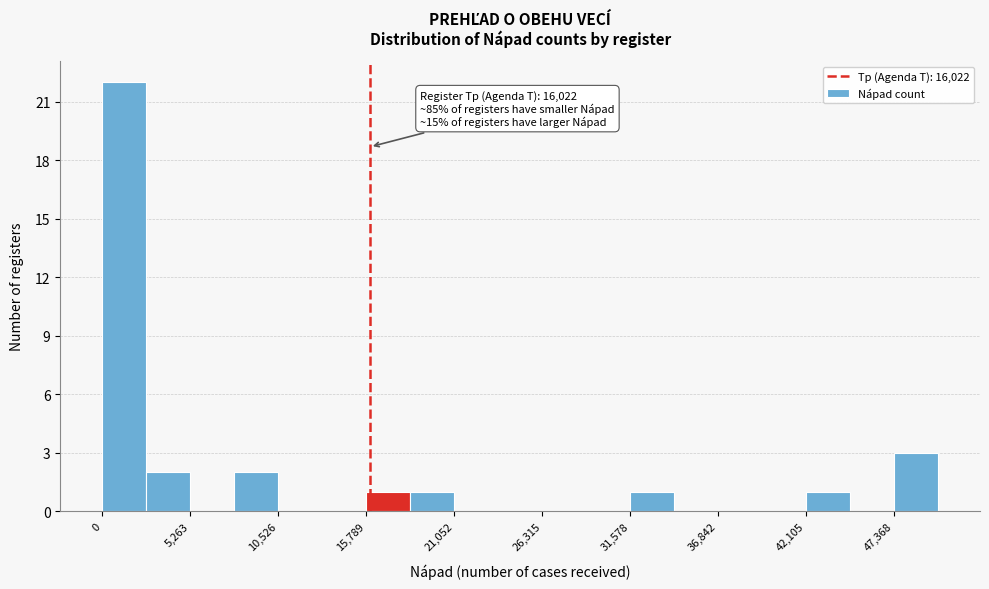

Around what value on the x-axis is the tallest bar? Give the approximate position of its centre, as read against the axis.

1000